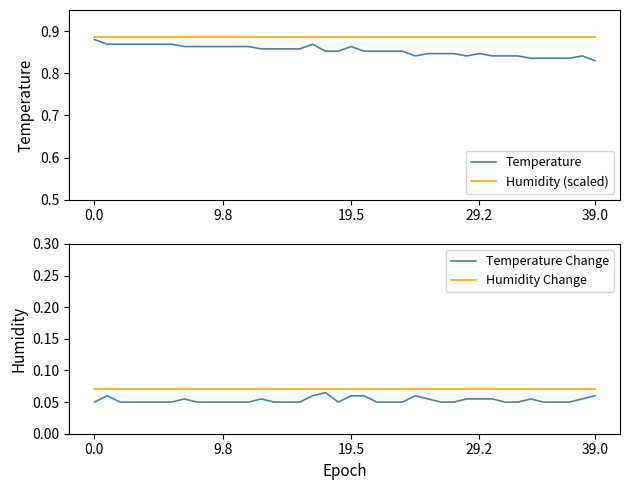

Which series has the largest range (max minus min)?

Temperature